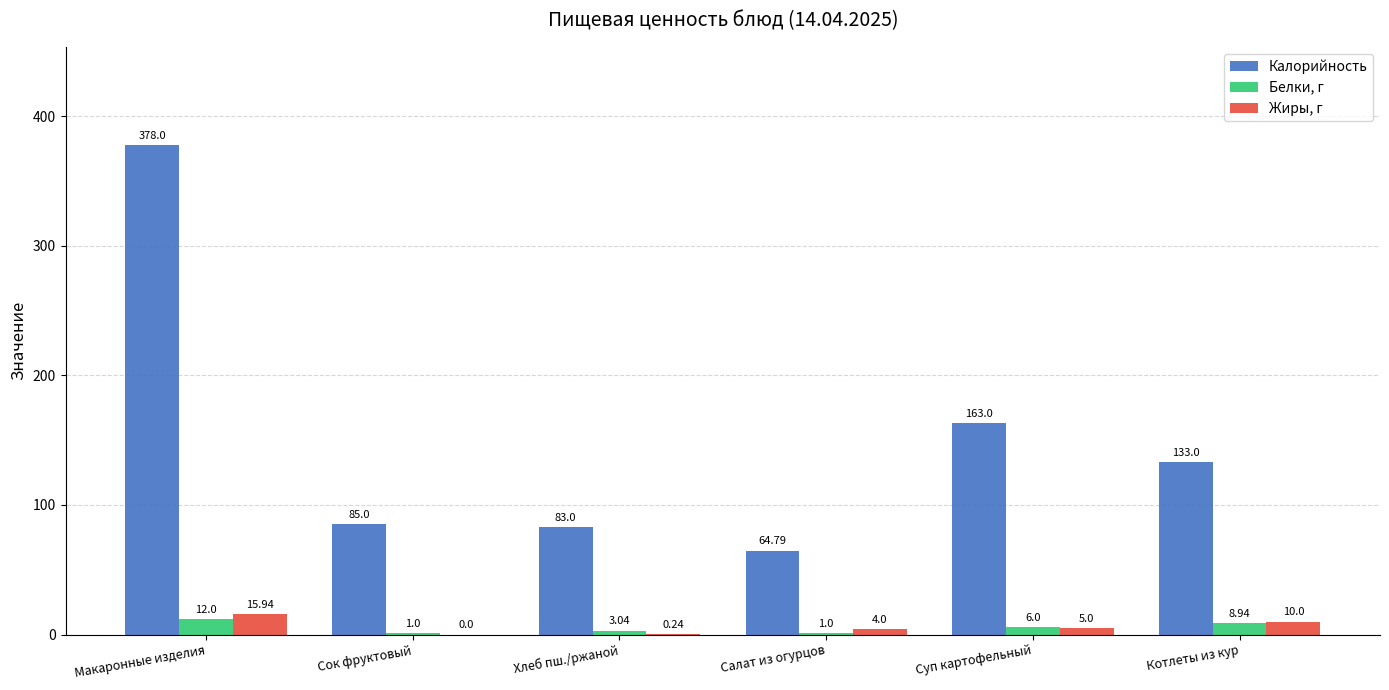

Between Сок фруктовый and Котлеты из кур, which series saw the biggest shift?

Калорийность